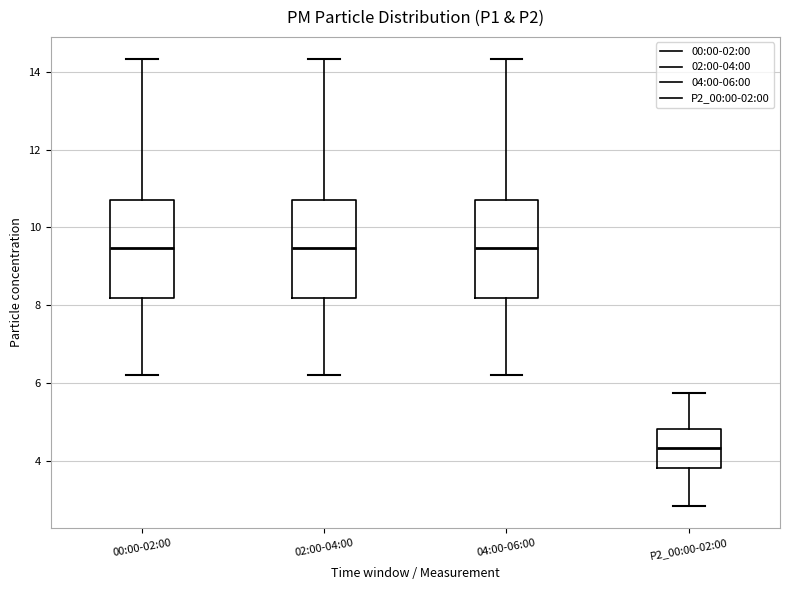

Reading left to right, transcribe this box plot: for each box, give where its median line is, the range the box spans, and where its two whiskers end, as read against the y-axis. The values are not printed on the chart, so give them approximately, as read against the axis.

00:00-02:00: median 9.4, box 8.2 to 10.8, whiskers 6.2 to 14.4
02:00-04:00: median 9.4, box 8.2 to 10.8, whiskers 6.2 to 14.4
04:00-06:00: median 9.4, box 8.2 to 10.8, whiskers 6.2 to 14.4
P2_00:00-02:00: median 4.4, box 3.8 to 4.8, whiskers 2.8 to 5.8